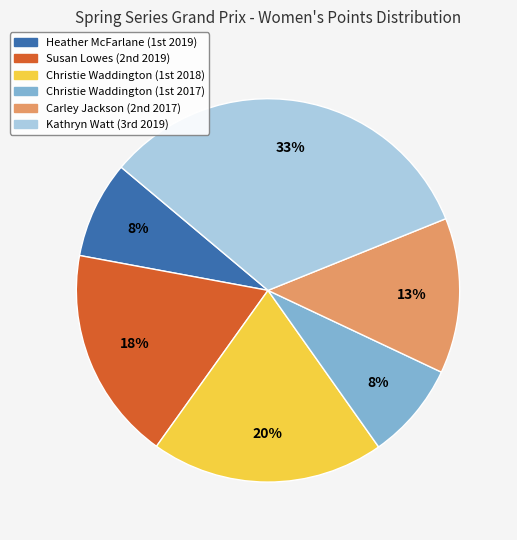

How many segments does this pie chart have?

6